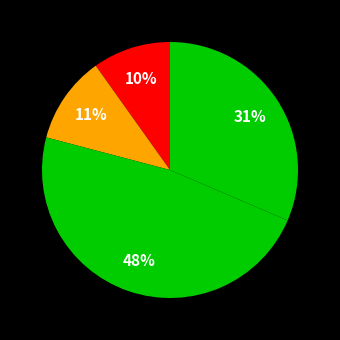

How much of the chart is everything except მიხეილ მარჯანიშვილი?

88.9%